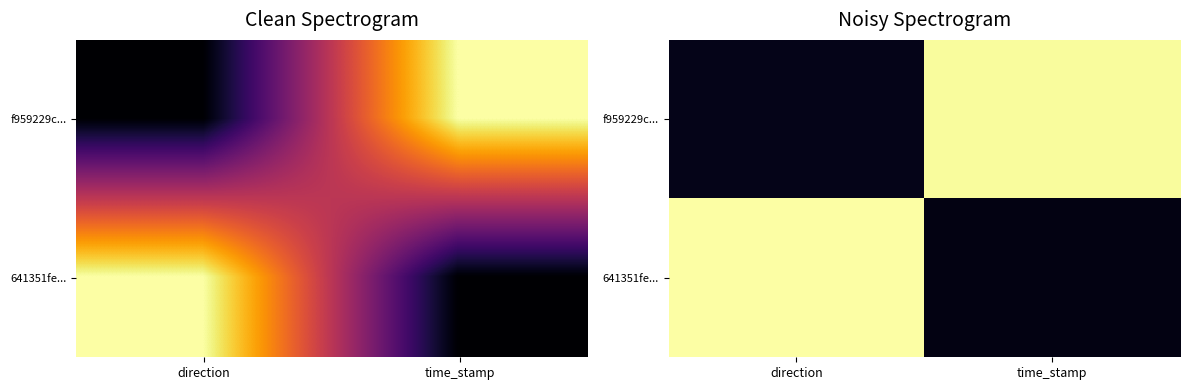

At which label does f959229c... reach its minimum?

direction